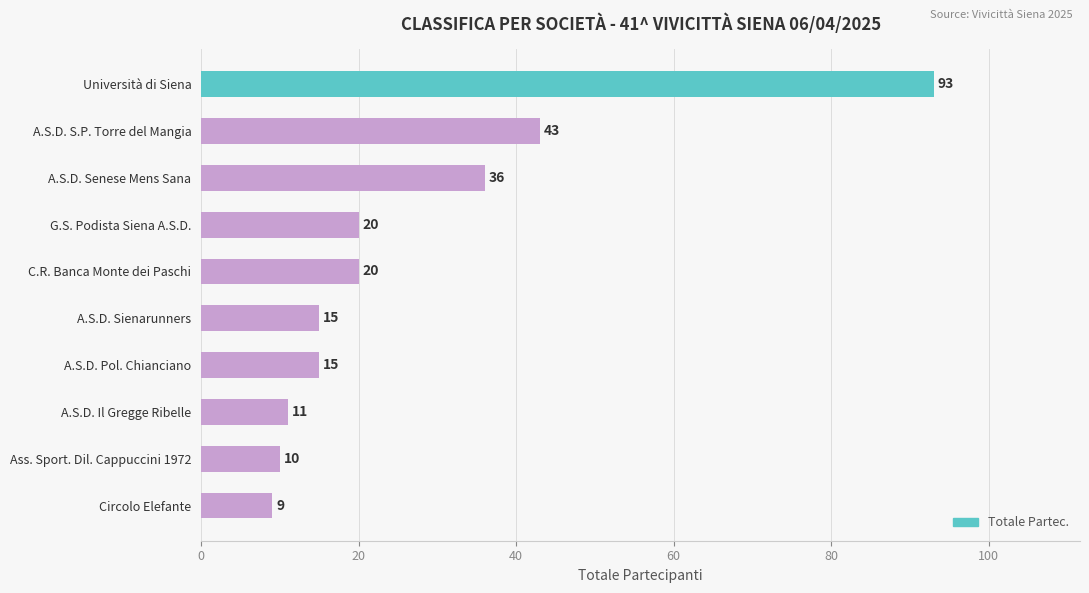

What position from the bottom is A.S.D. Sienarunners?

5